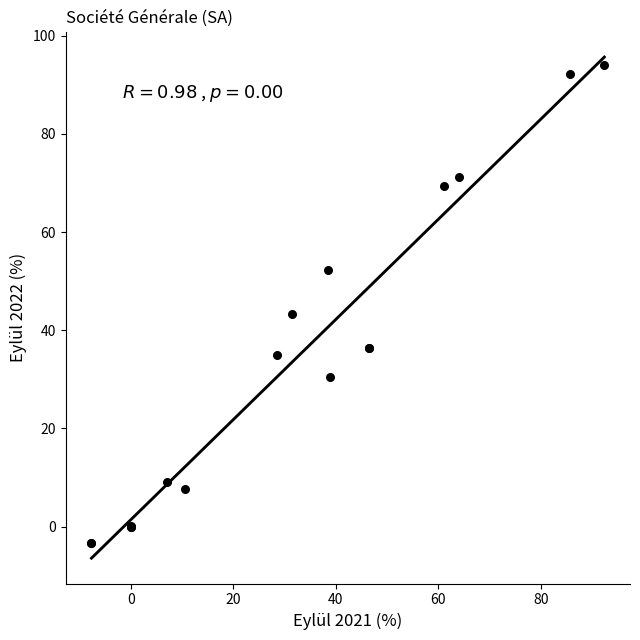

What Y value in the scatter plot is closest to 45?

43.2